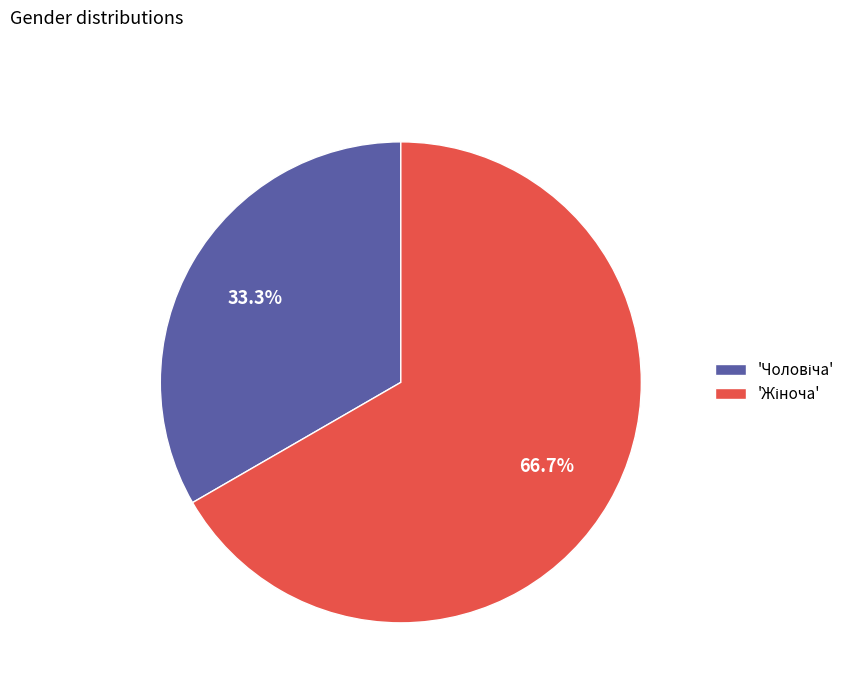

Does any single category account for the majority?

Yes